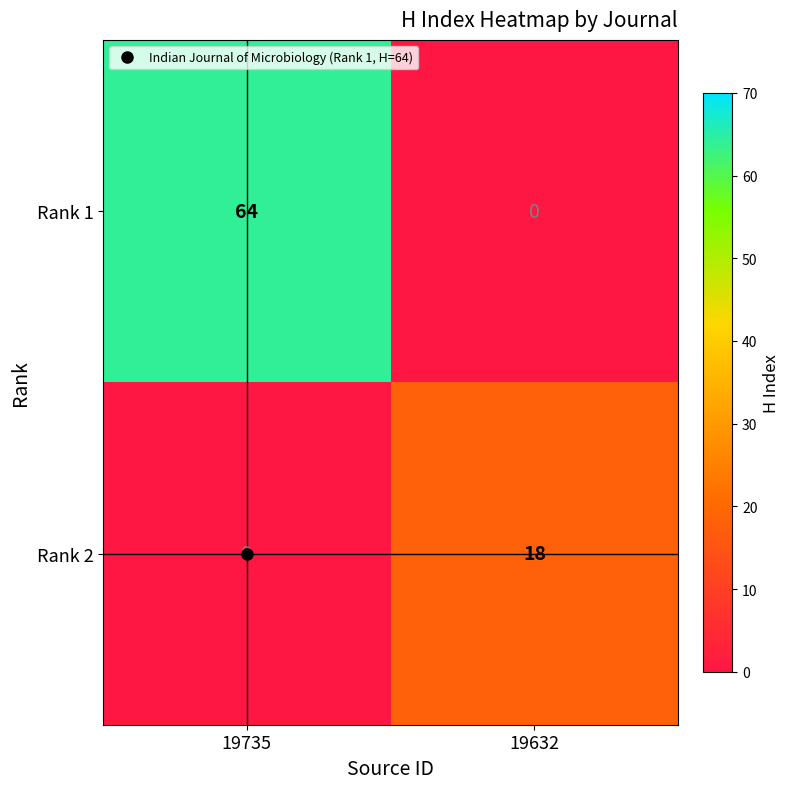

True or false: Rank 1 has a value of 64 at 19735.

True